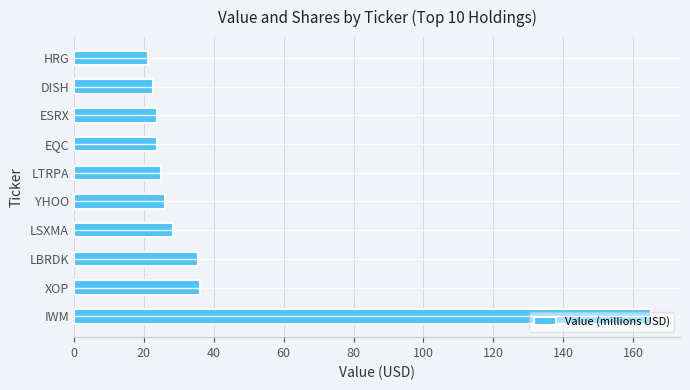

The chart shows a value of 38.2 at YHOO. True or false?

False